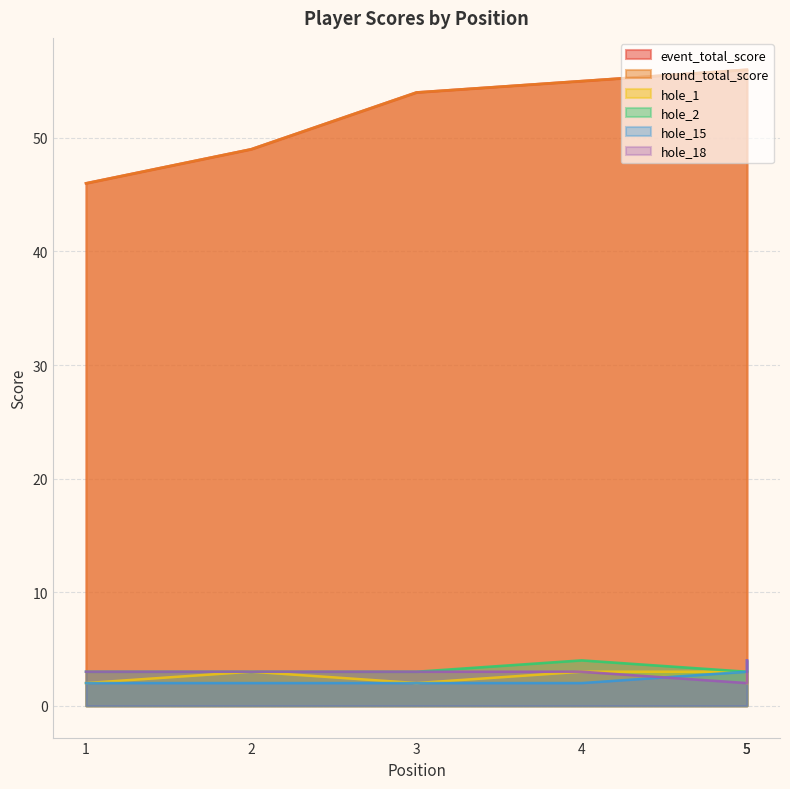

True or false: round_total_score and hole_18 intersect in this chart.

False